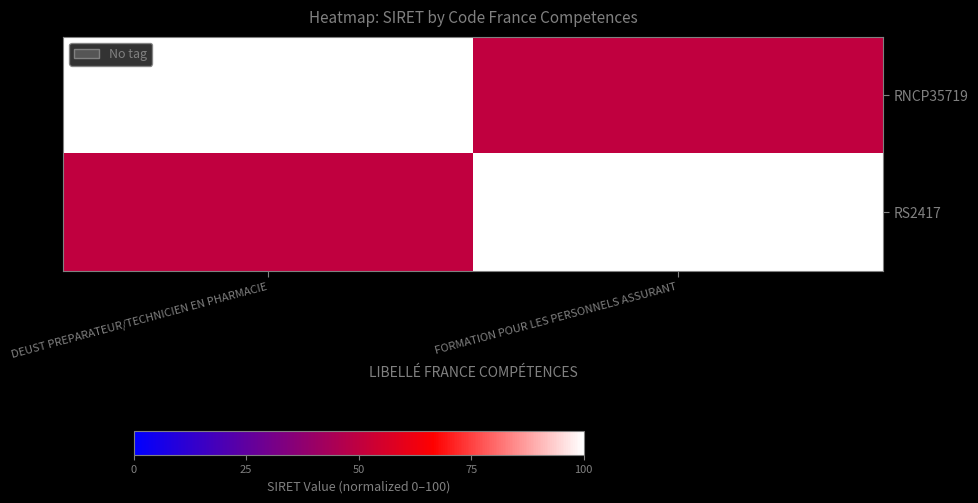

What is the greatest value displayed?

100